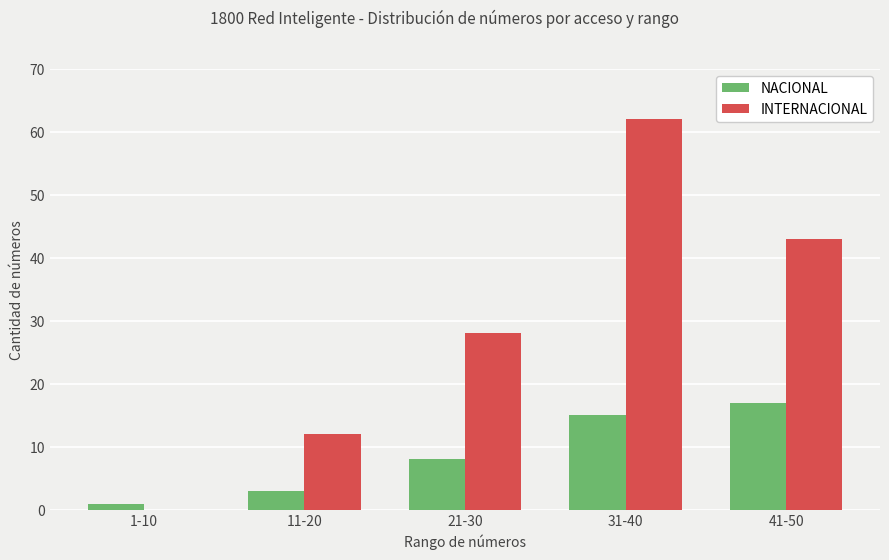

What are all the series names shown in the legend?

NACIONAL, INTERNACIONAL